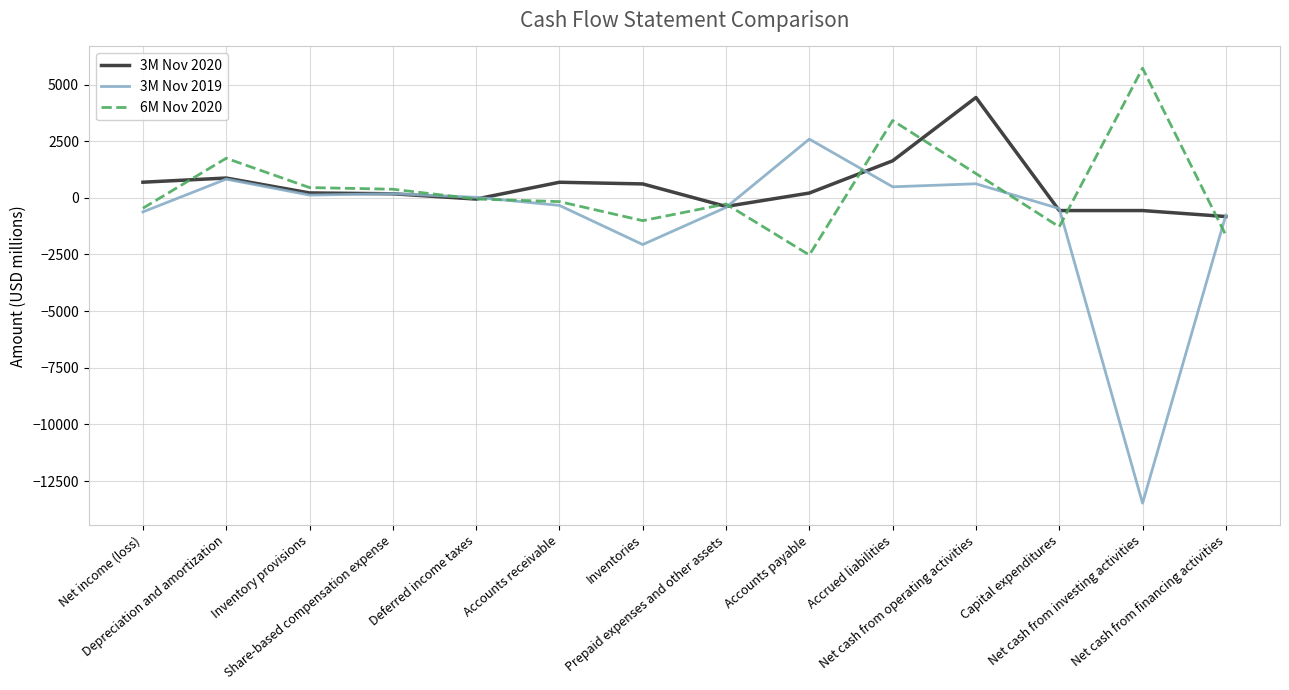

True or false: 3M Nov 2020 and 3M Nov 2019 cross at least once.

True